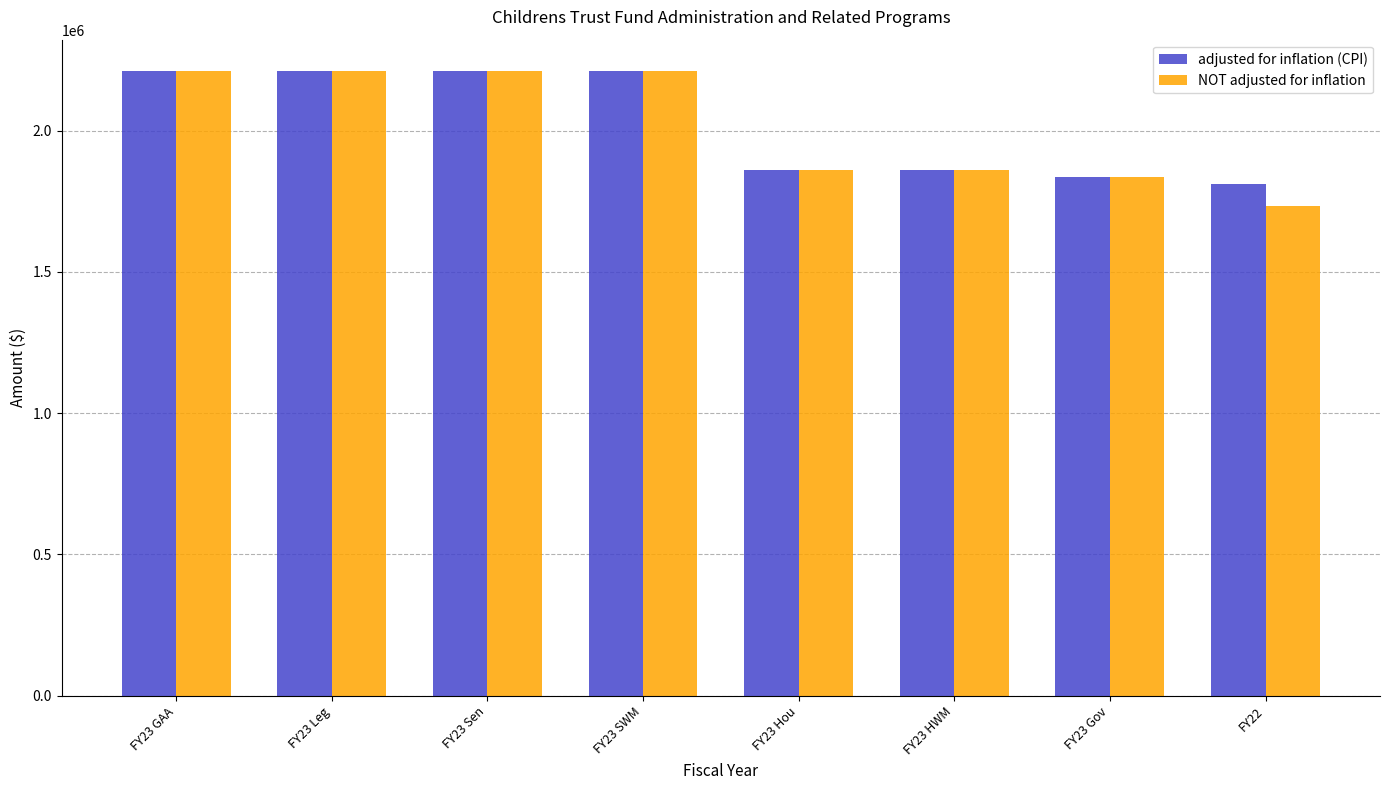

At which category does the chart reach its minimum across all series?

FY22